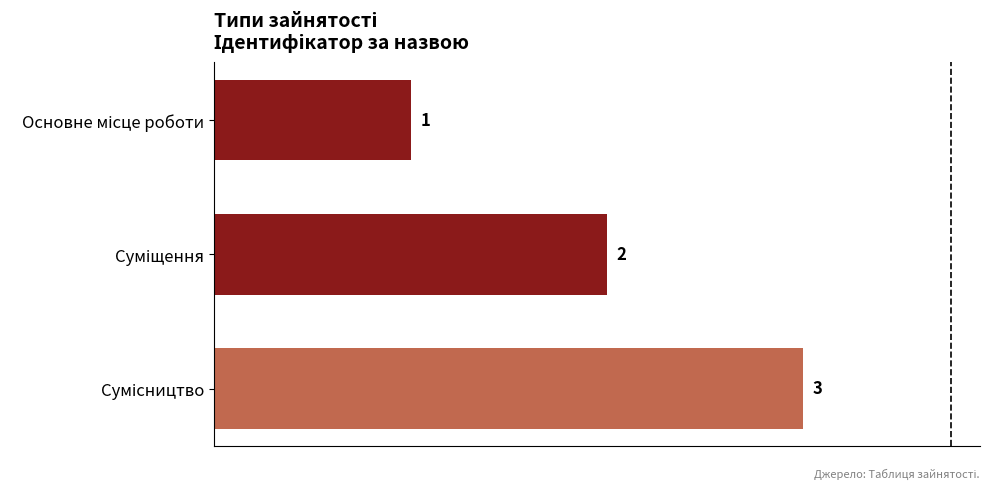

Are the bars horizontal?

Yes